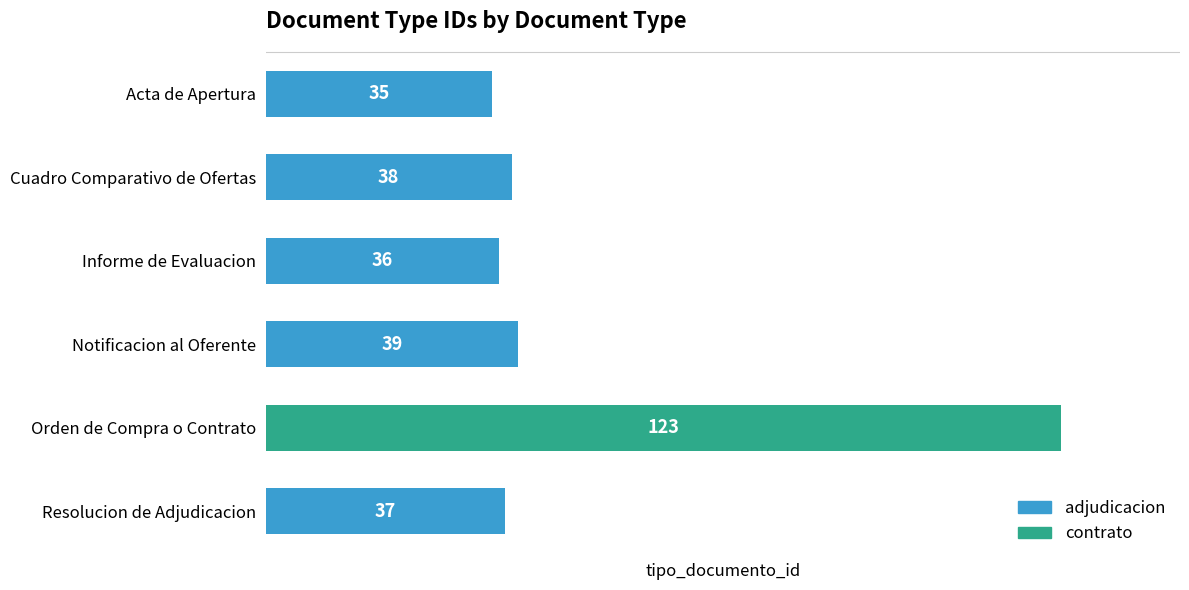

Are the bars horizontal?

Yes